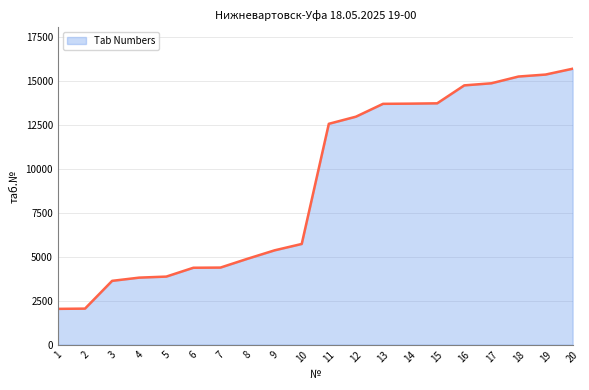

Between 8 and 2, which is larger?

8